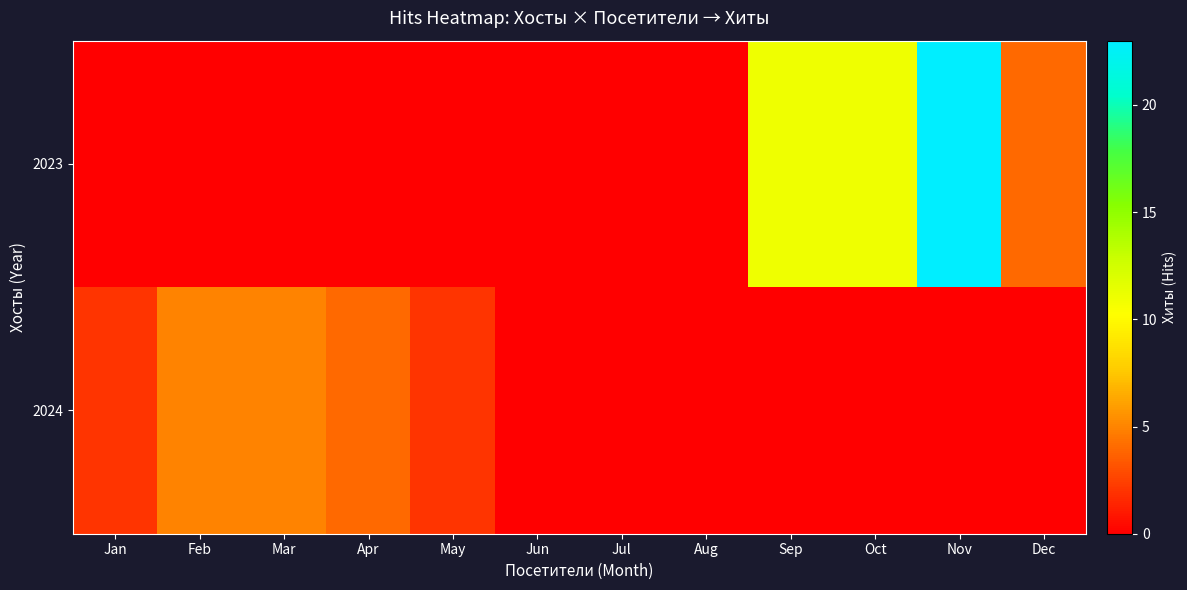

Rank the series by their average value, from lowest to highest.

2024, 2023